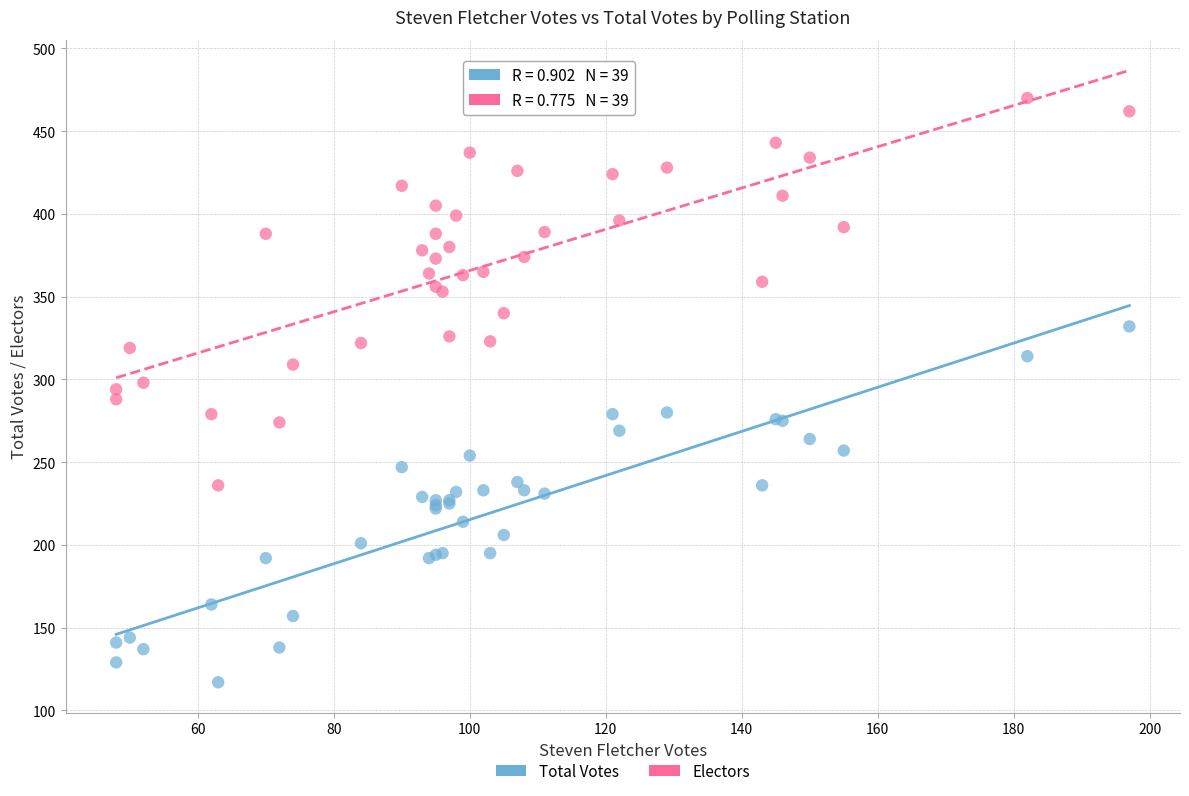

Which series reaches the maximum Y coordinate?

Electors